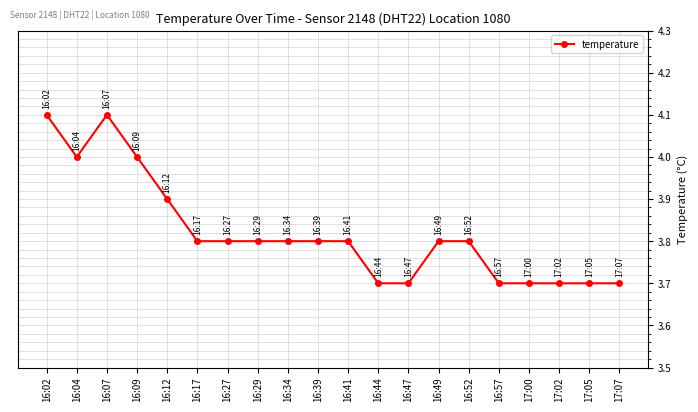

What is the approximate value at 16:12?

3.9